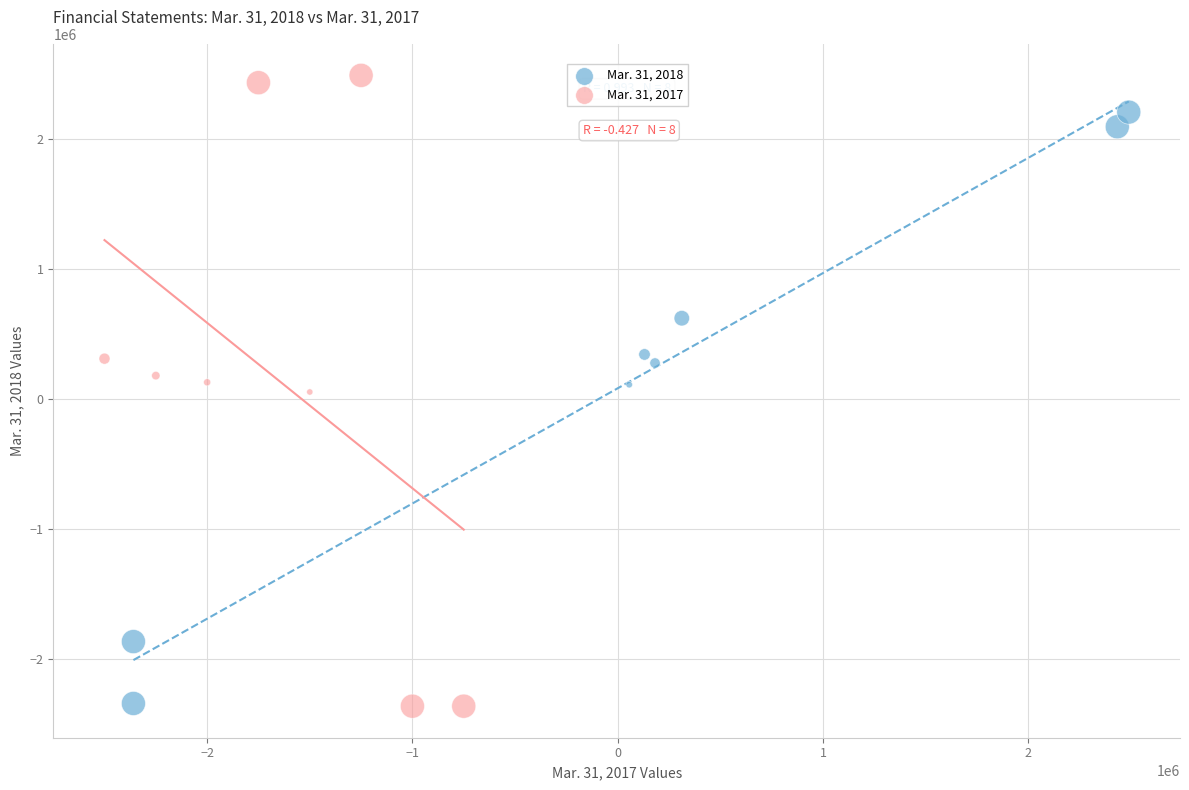

Which series has the widest spread of Y values?

Mar. 31, 2017